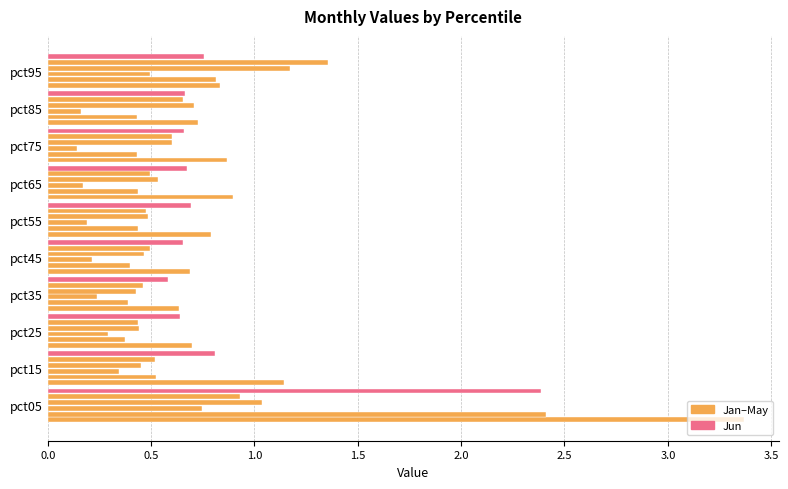

How many series are shown in this chart?

6